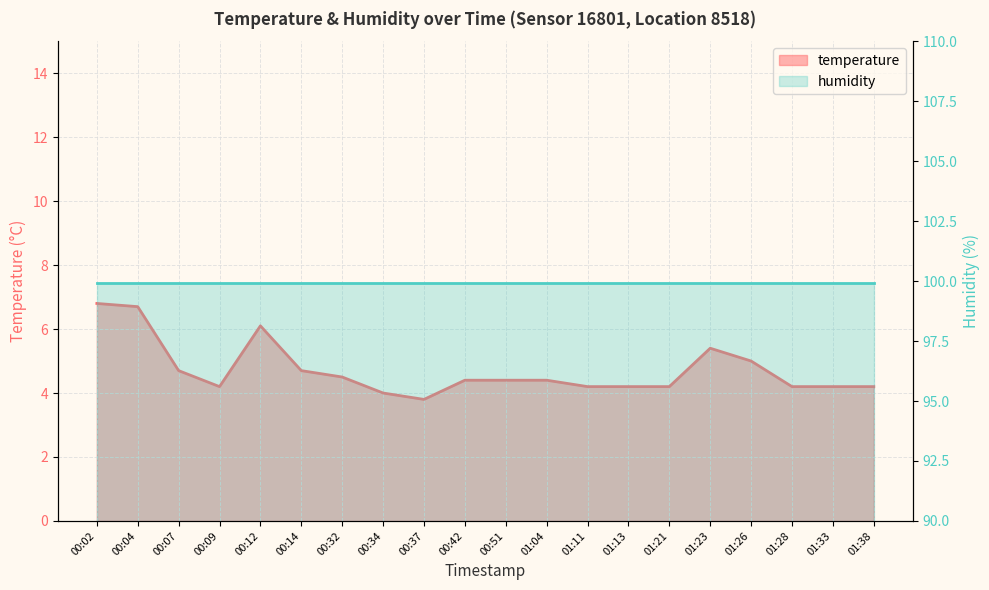

What is the minimum value shown in the chart?

3.8